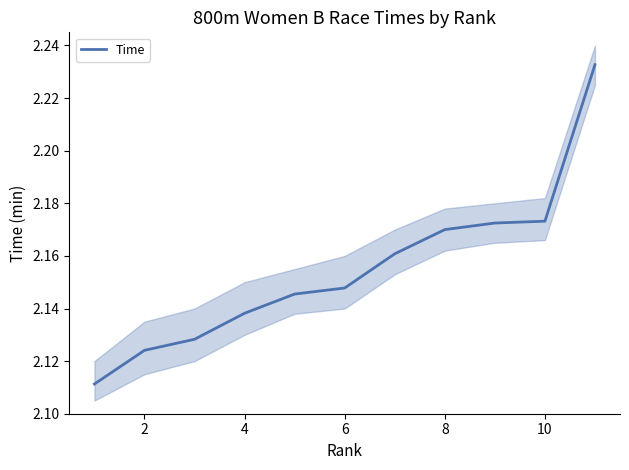

Is it true that Time equals 3.7 at 4?

False